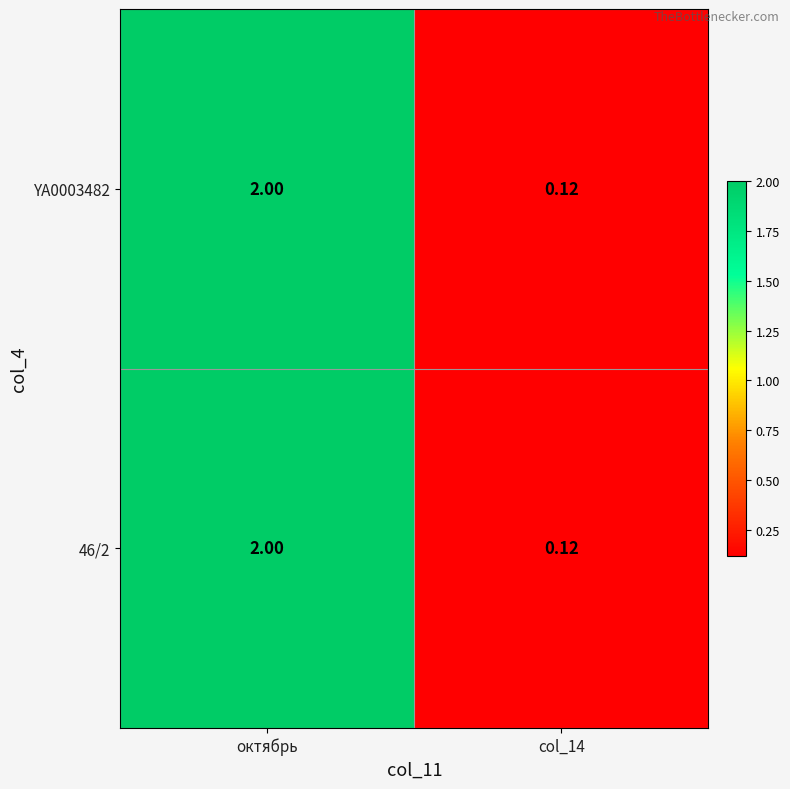

Which category has the highest value across all series?

октябрь